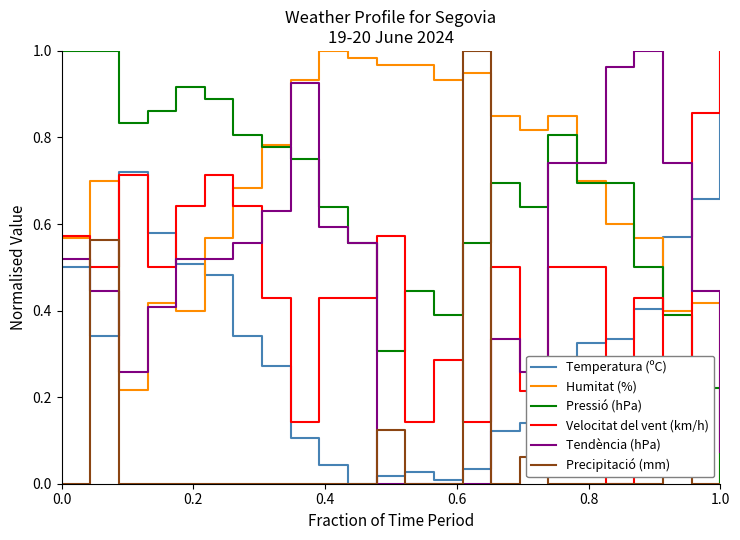

True or false: Humitat (%) and Temperatura (ºC) intersect in this chart.

True